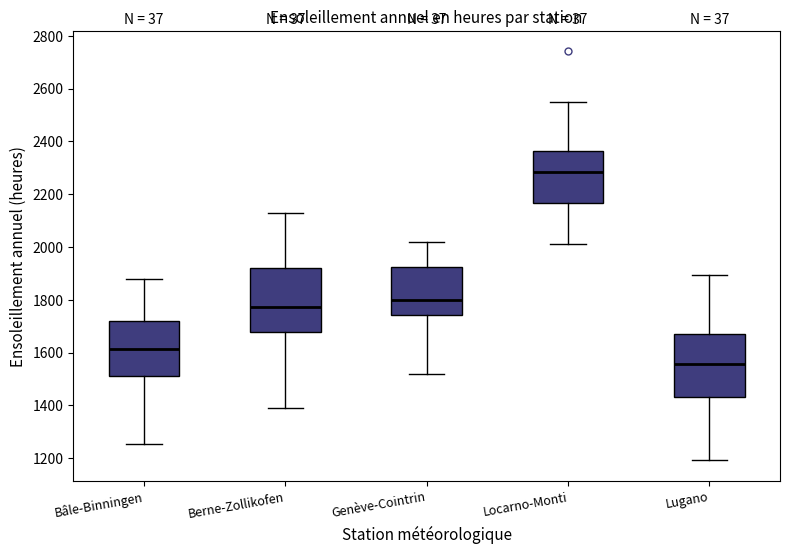

Where is the upper edge of the box for Locarno-Monti on the y-axis? The values are not printed on the chart, so give them approximately, as read against the axis.

2360